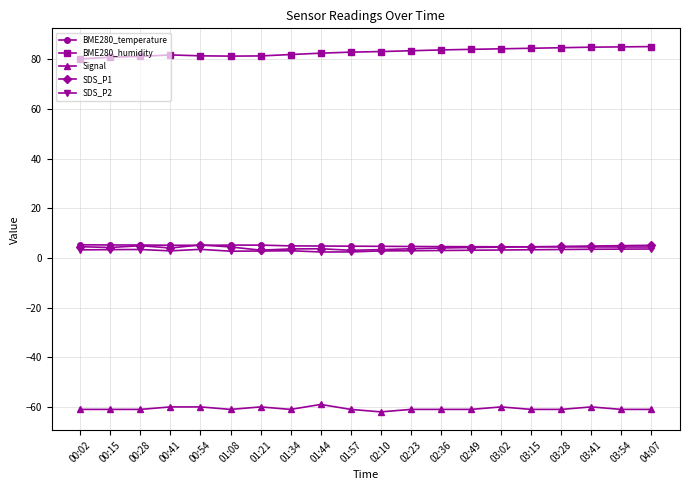

How many lines are shown in the chart?

5